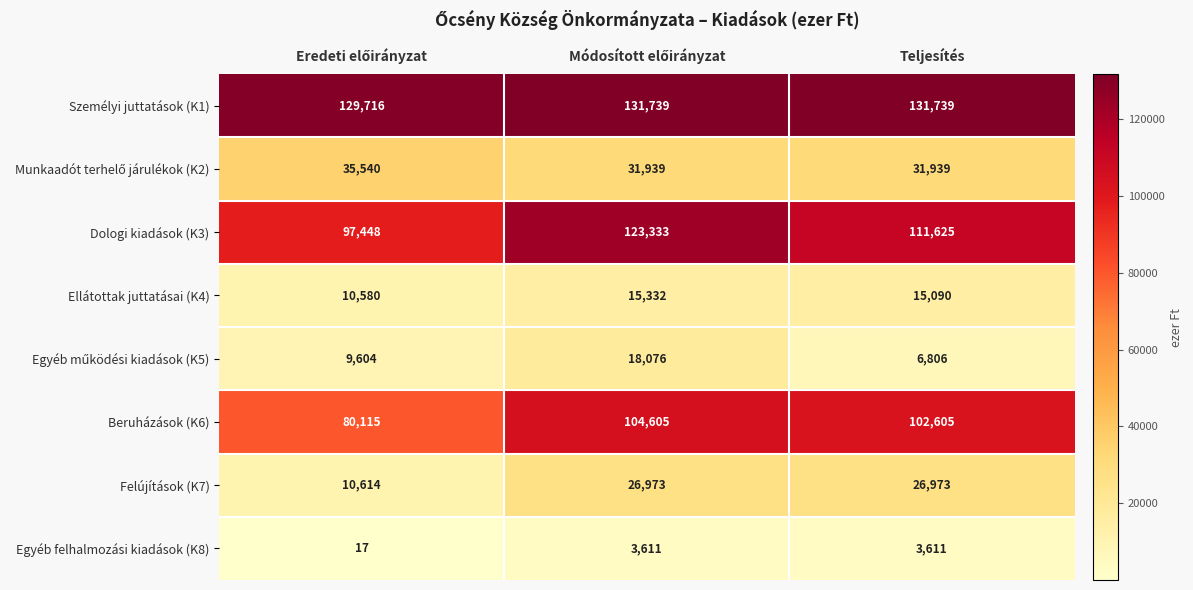

The Személyi juttatások (K1) series shows 131739 at Teljesítés. True or false?

True